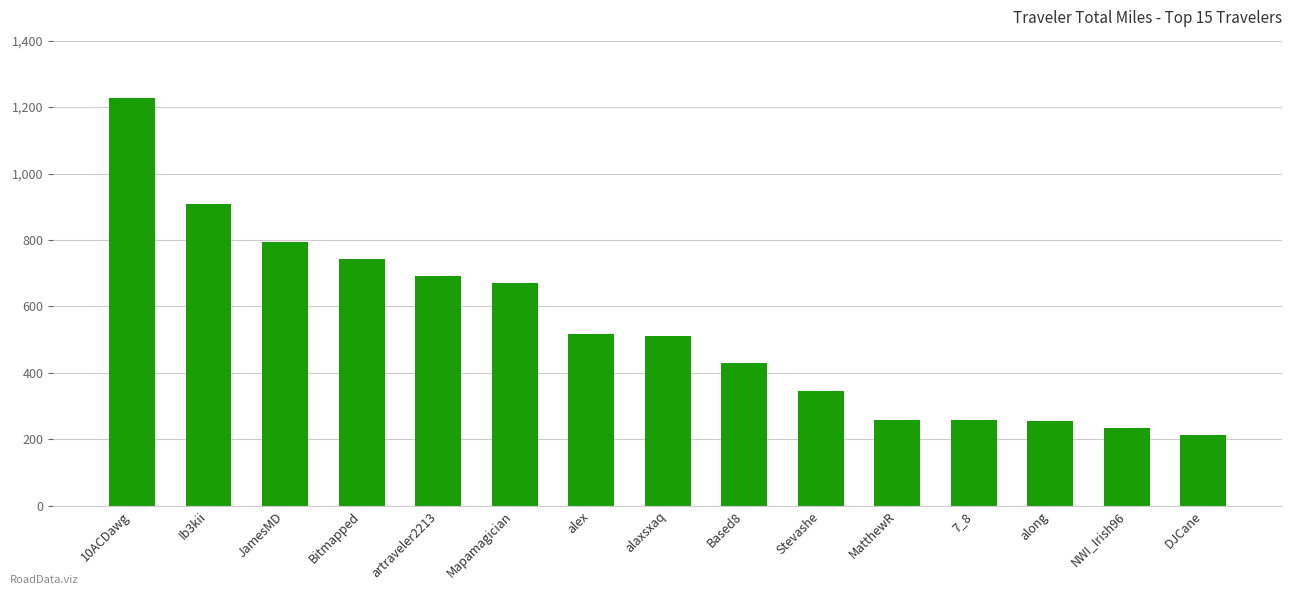

Which has a higher value, Based8 or MatthewR?

Based8